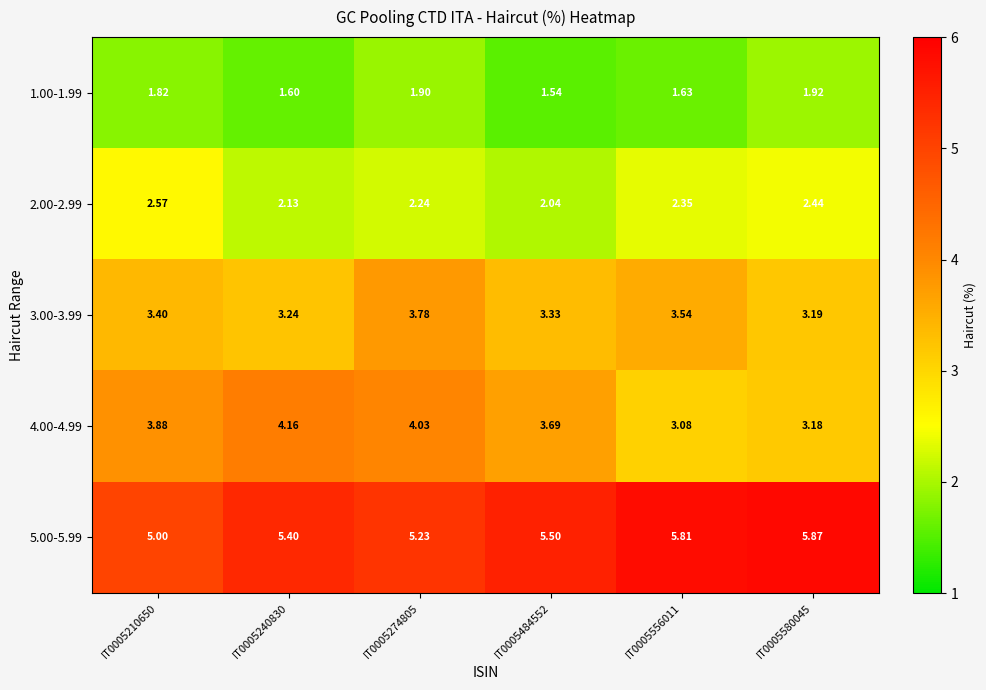

Is the value of 4.00-4.99 at IT0005580045 greater than the value of 5.00-5.99 at IT0005580045?

No